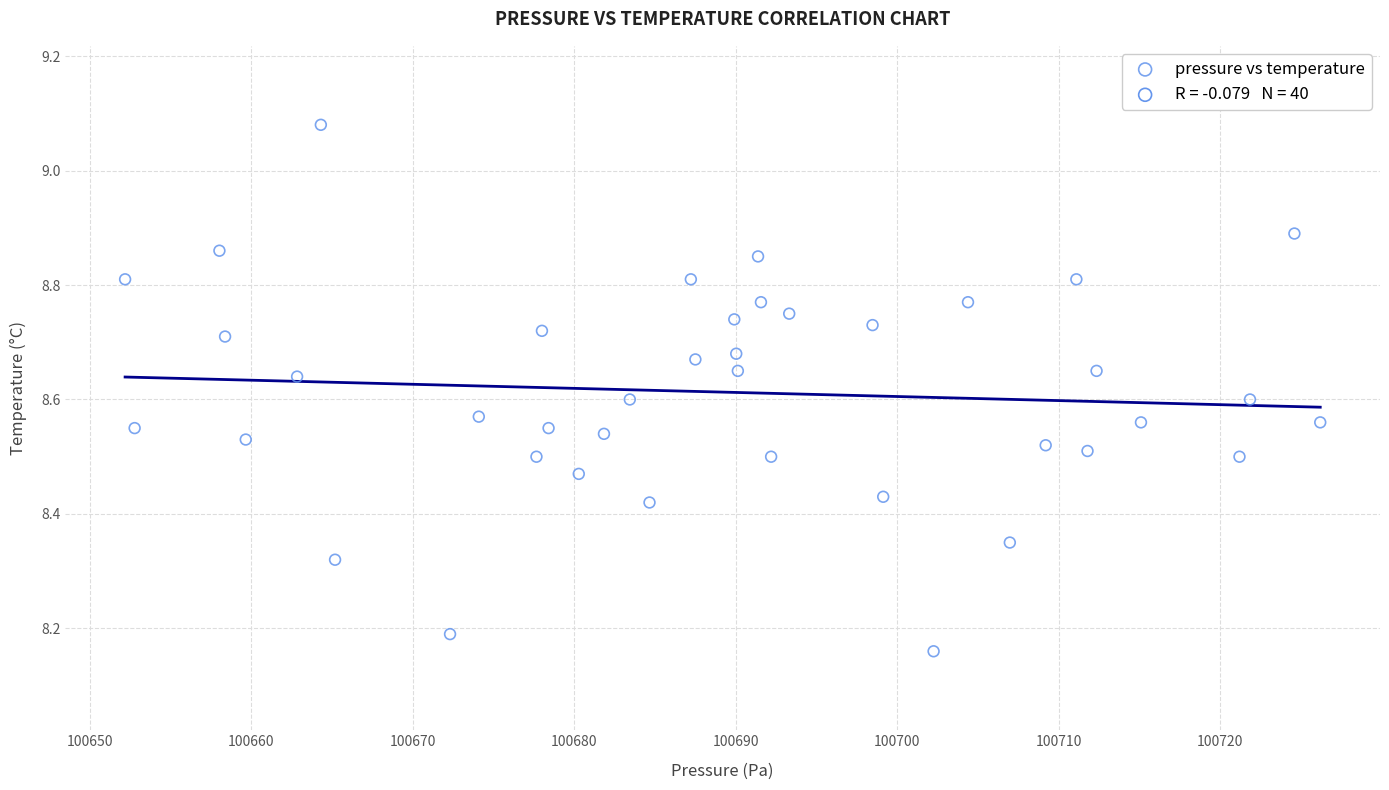

What is the range of Y values (max minus min)?

0.9